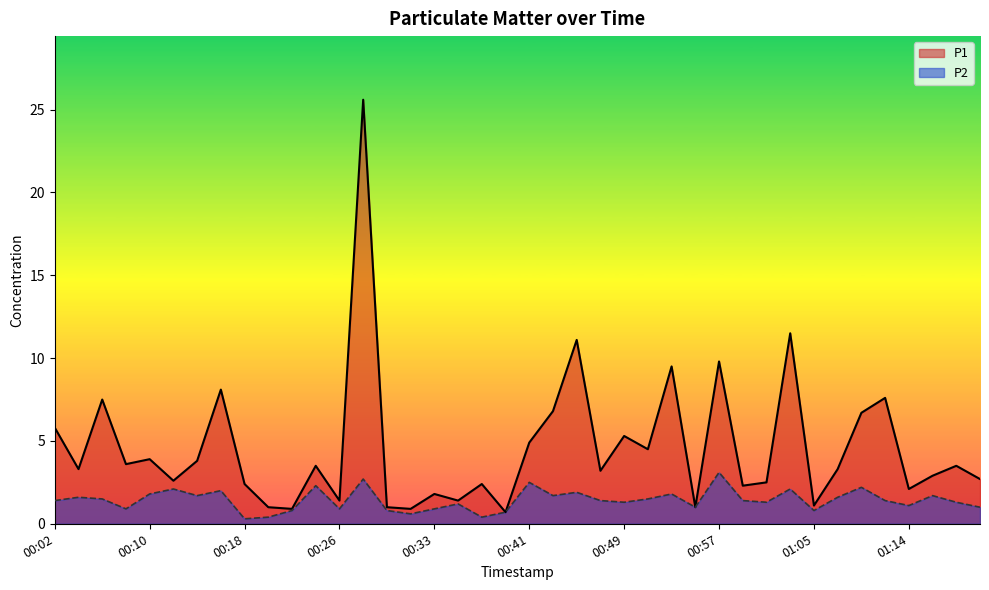

List the series in order of their overall mean, highest first.

P1, P2